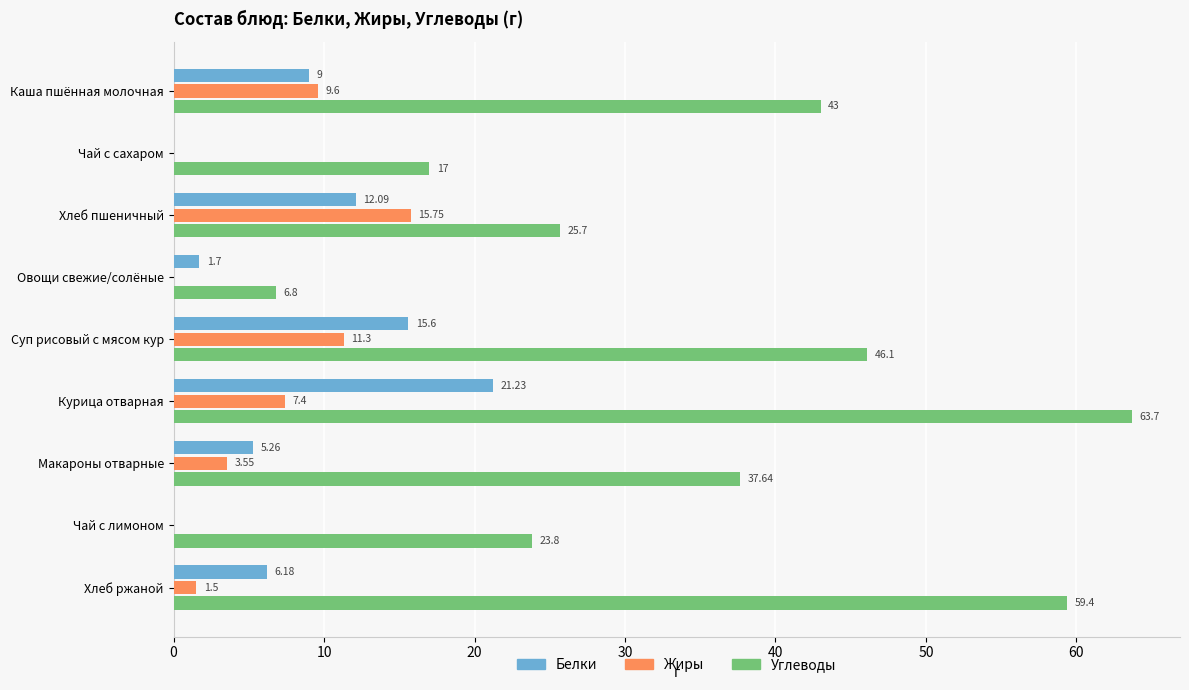

Count the number of categories in the chart.

9